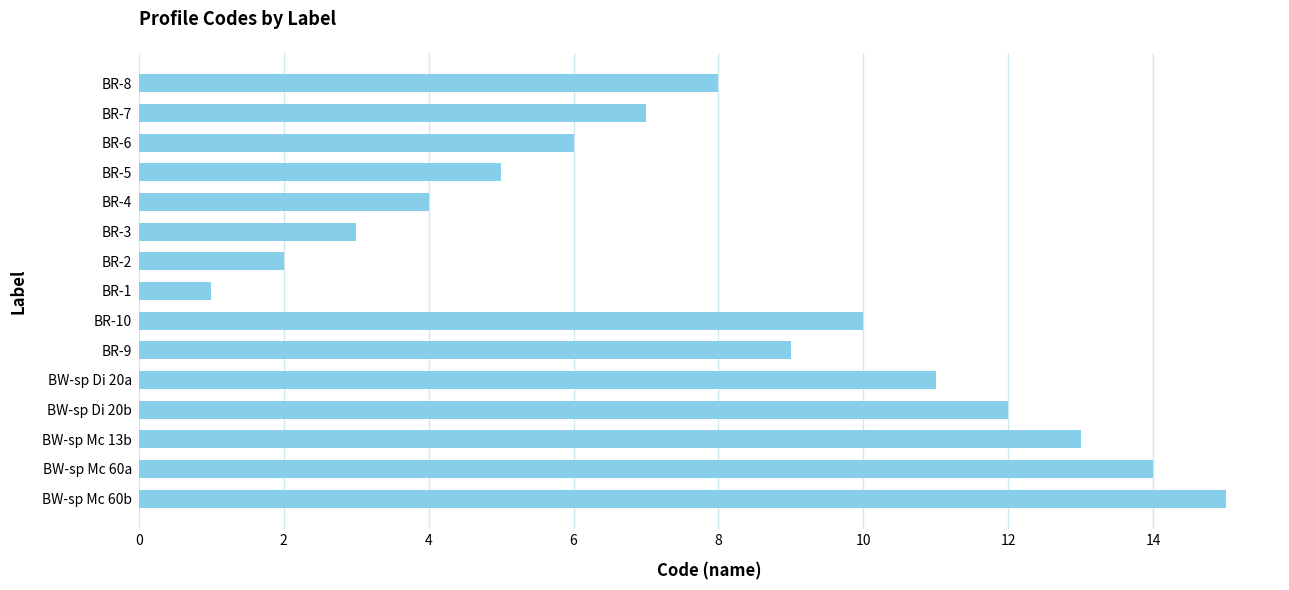

Reading bottom to top, list all the values displayed in this chart.

BW-sp Mc 60b=15	BW-sp Mc 60a=14	BW-sp Mc 13b=13	BW-sp Di 20b=12	BW-sp Di 20a=11	BR-9=9	BR-10=10	BR-1=1	BR-2=2	BR-3=3	BR-4=4	BR-5=5	BR-6=6	BR-7=7	BR-8=8